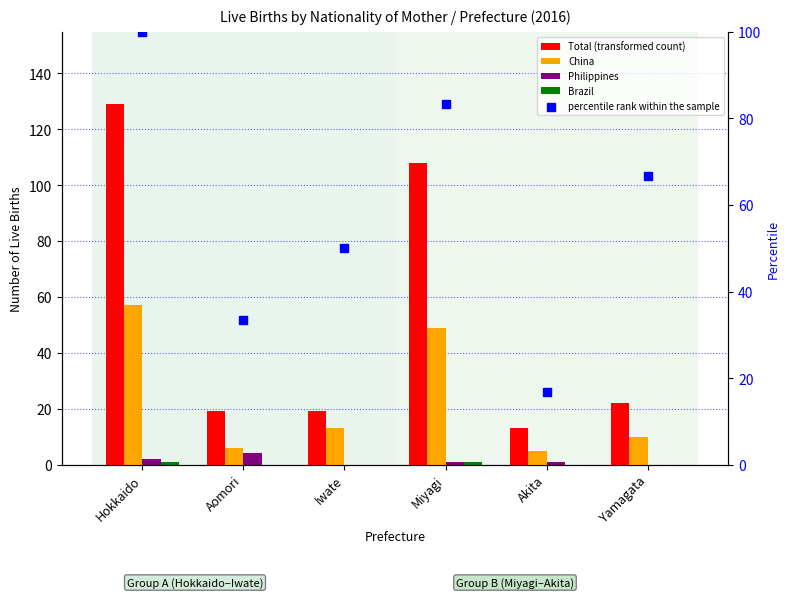

At how many categories does at least one series exceed 33?

5